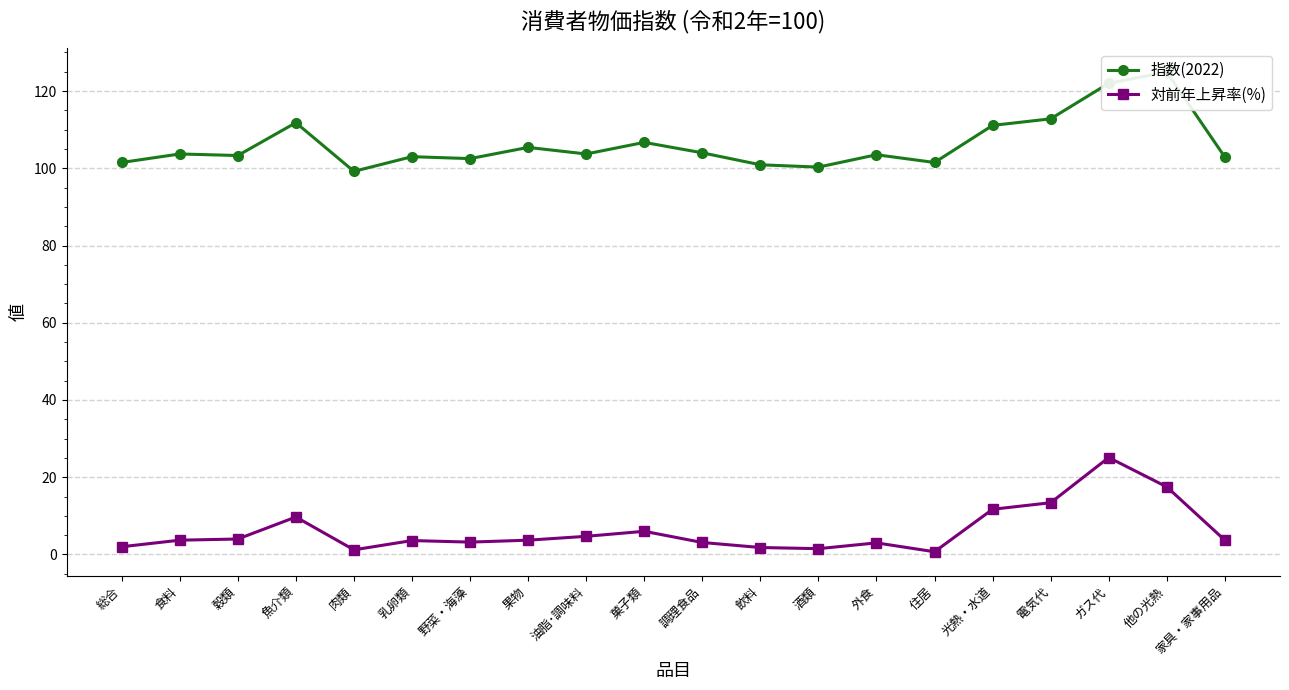

What is the value of the 指数(2022) point at the 1st from the left?

101.5